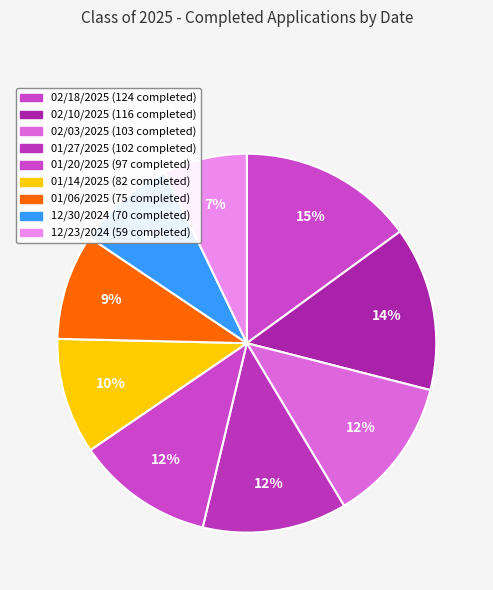

How many segments does this pie chart have?

9